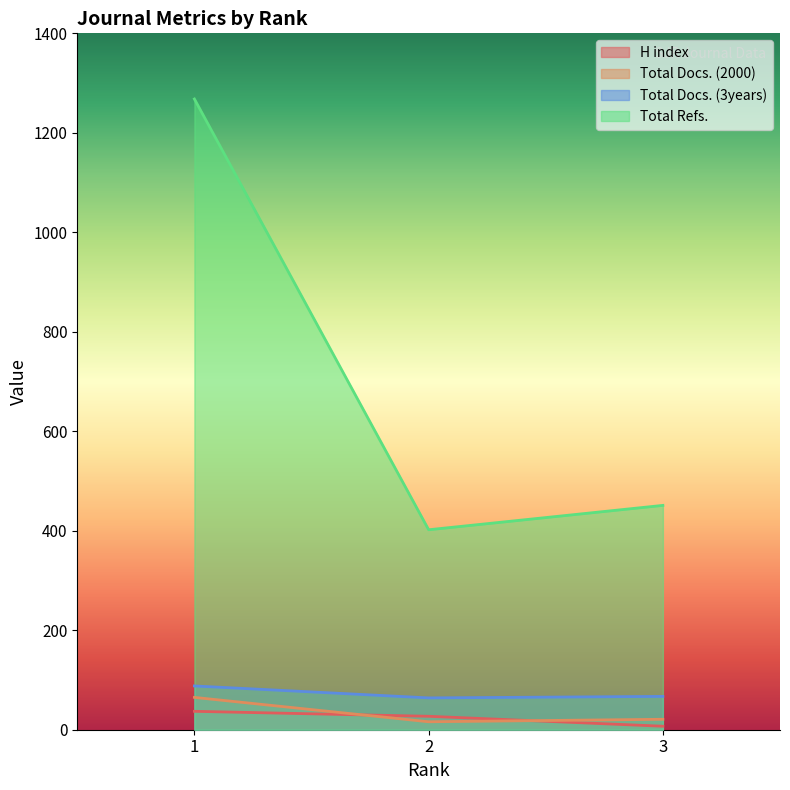

Reading left to right, transcribe all the data shown in this chart.

H index: 37	27	7
Total Docs. (2000): 65	16	21
Total Docs. (3years): 88	64	67
Total Refs.: 1268	402	451